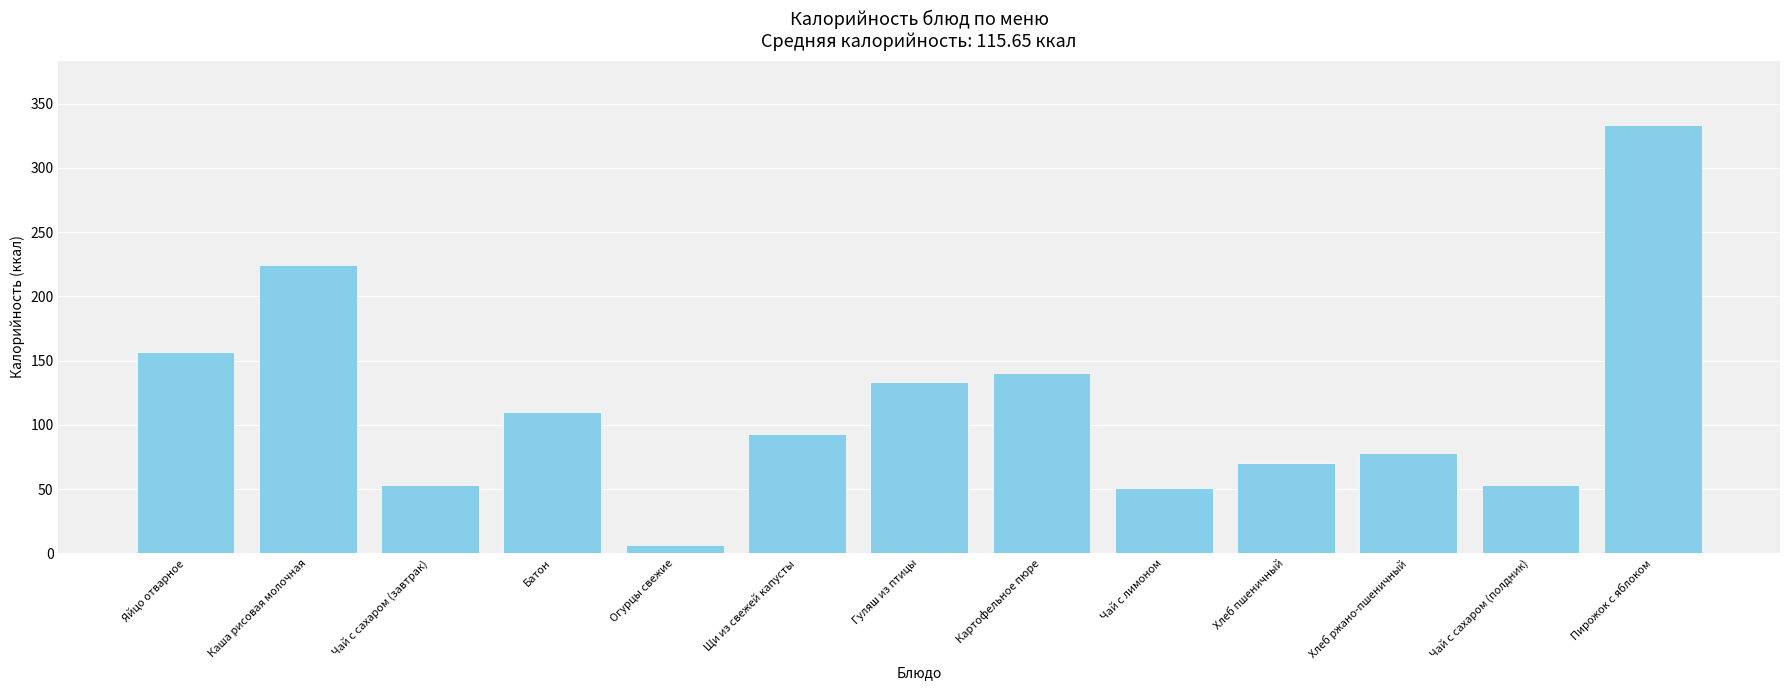

Which label corresponds to the smallest value in the chart?

Огурцы свежие